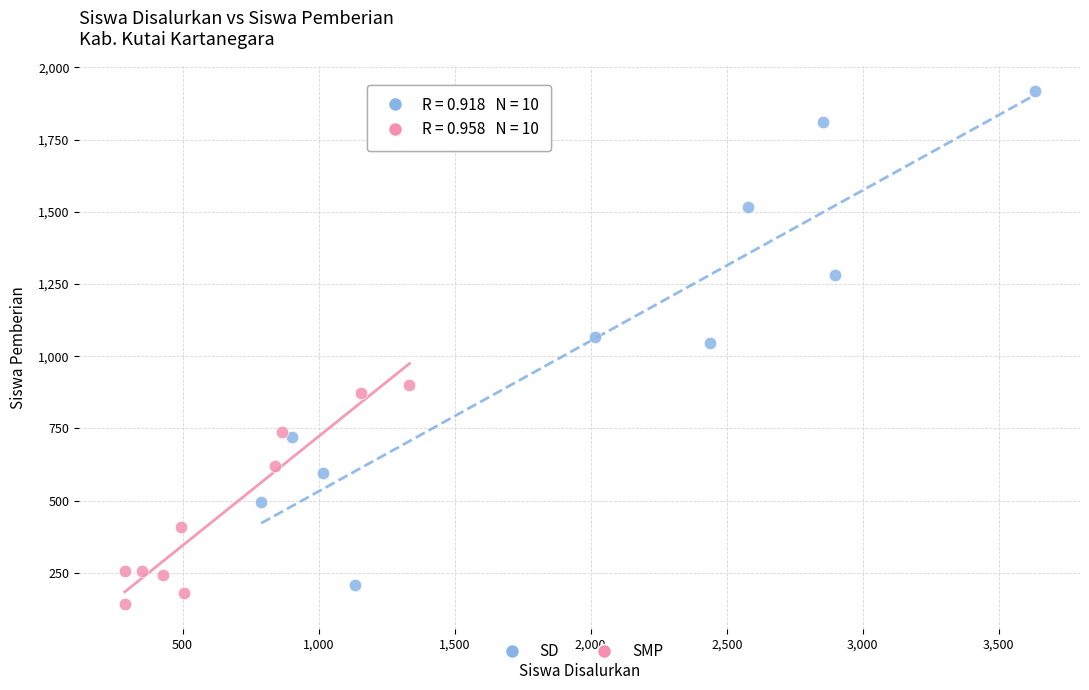

What are all the series names shown in the legend?

SD, SMP